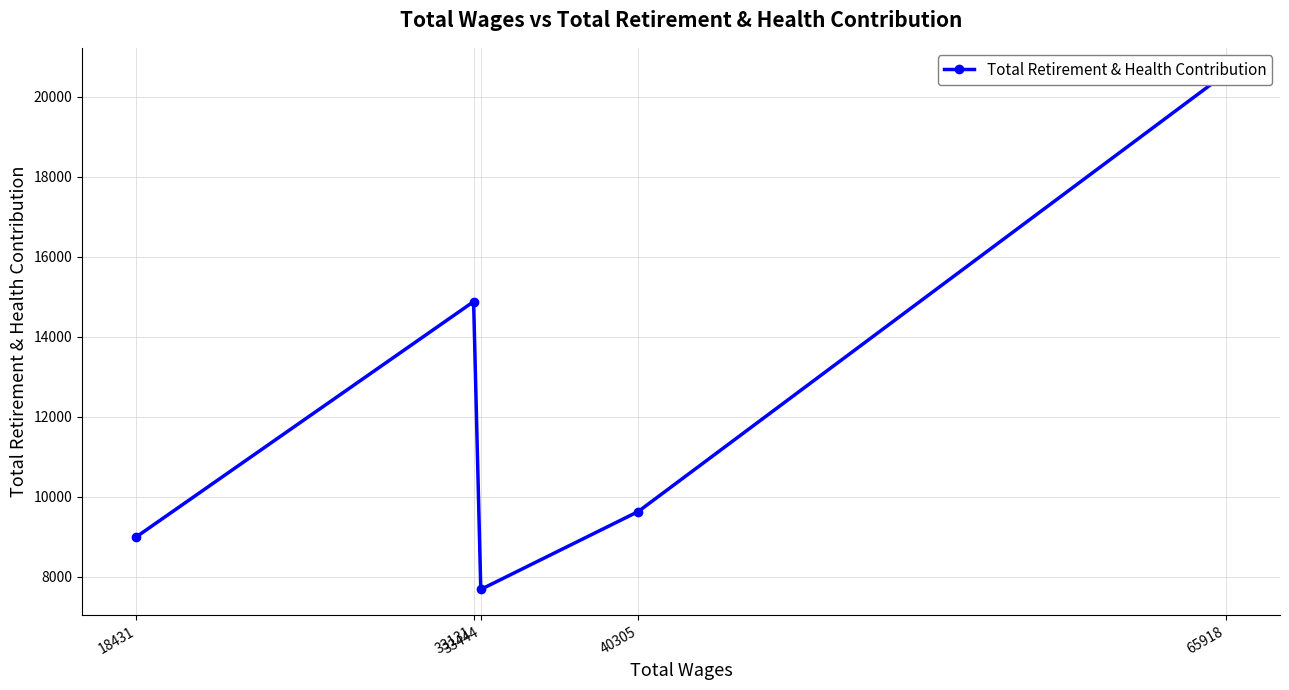

At which category does the chart reach its minimum across all series?

33444